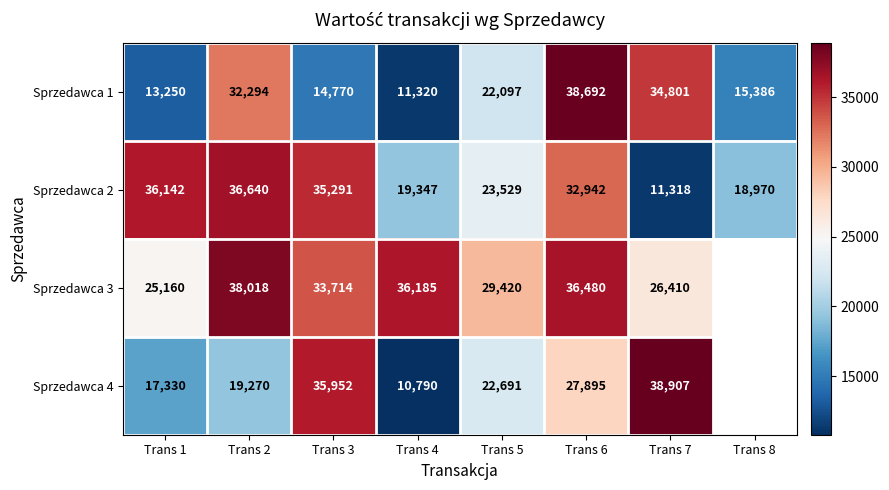

What is the average value of the Sprzedawca 2 series?

26772